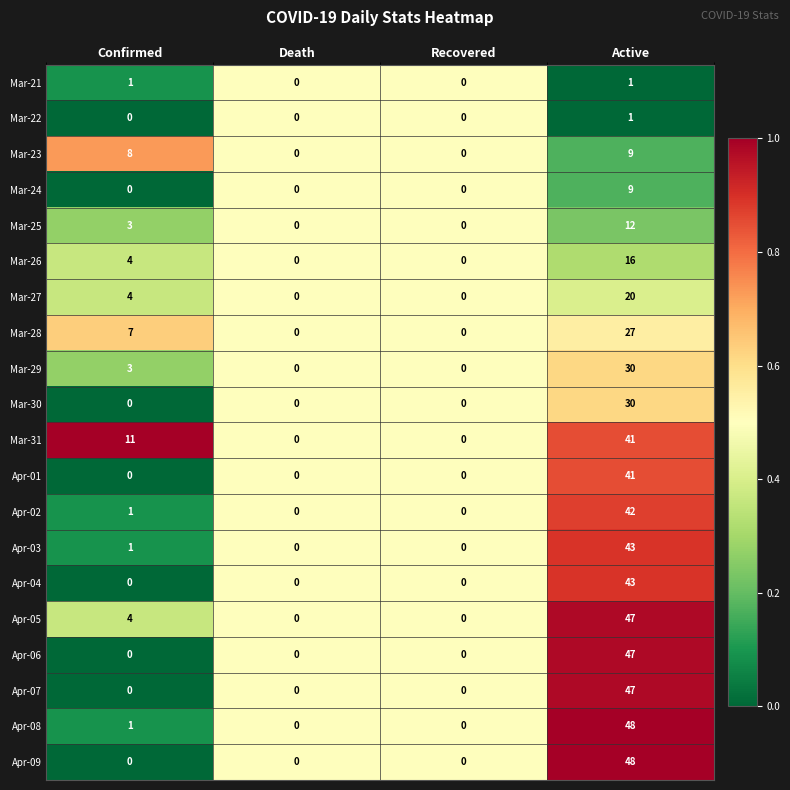

What is the difference between the maximum and second lowest values in the Apr-05 series?

47